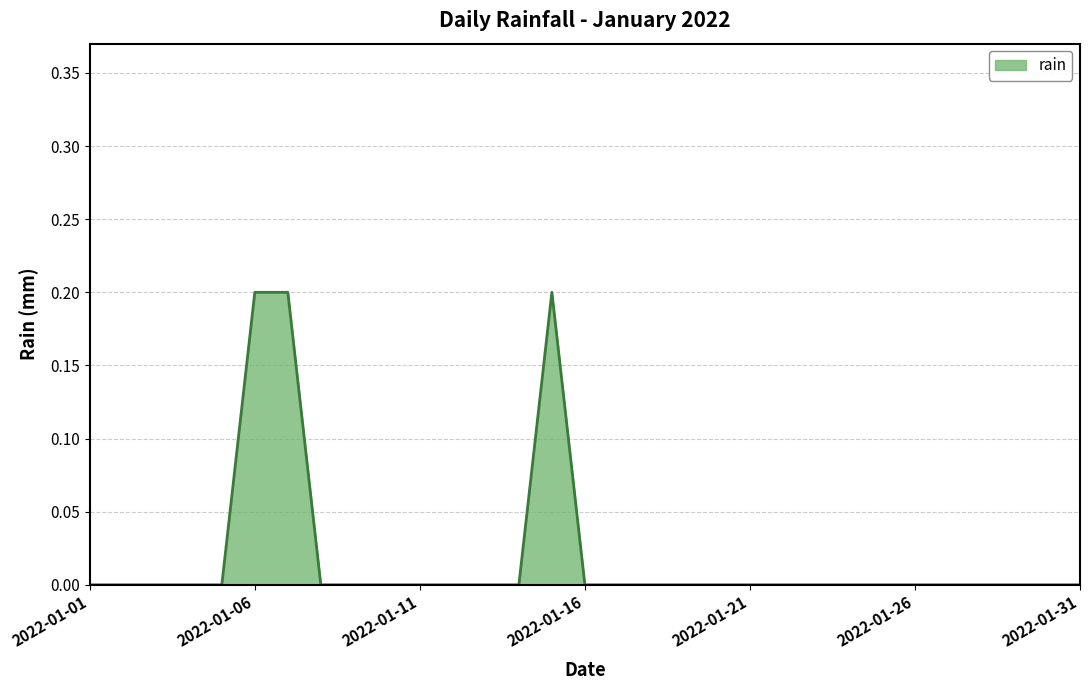

Count the values in the range 0 to 1.

31